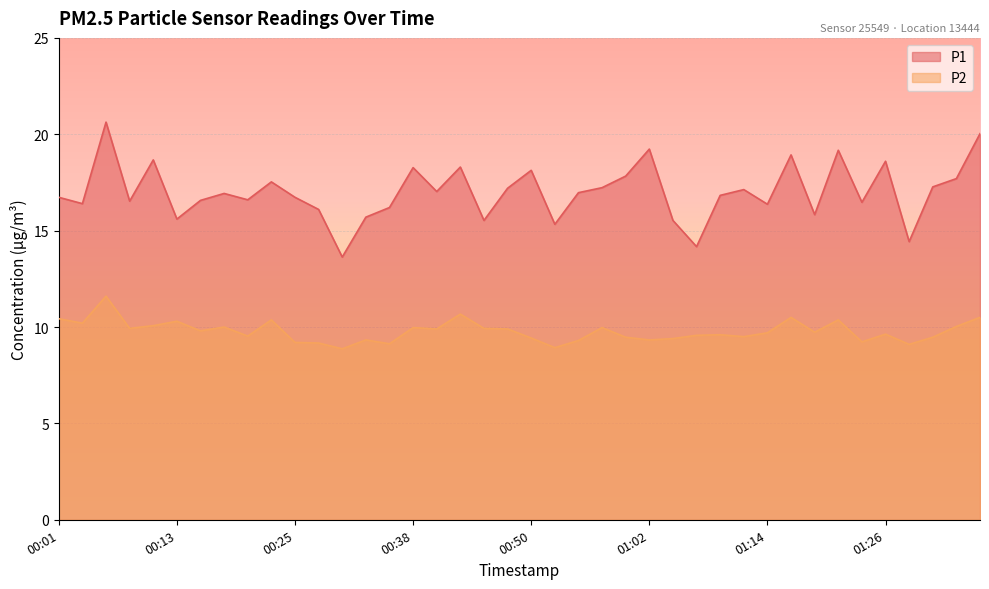

True or false: P2 and P1 intersect in this chart.

False